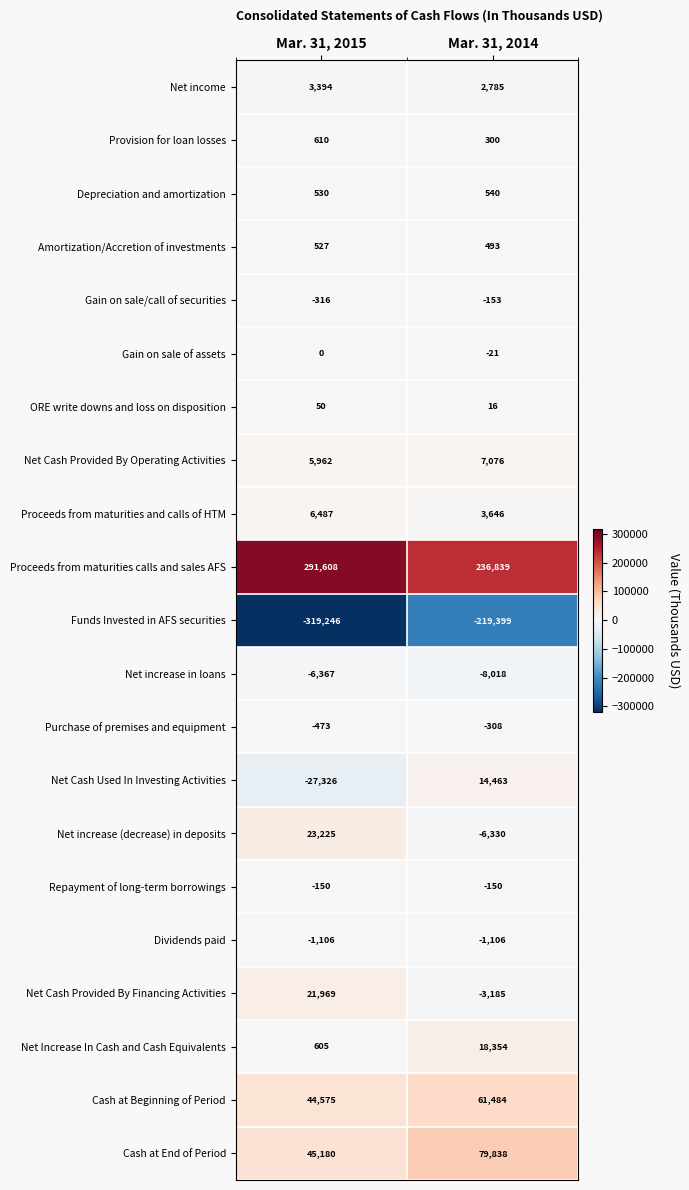

What is the smallest value displayed?

-319246